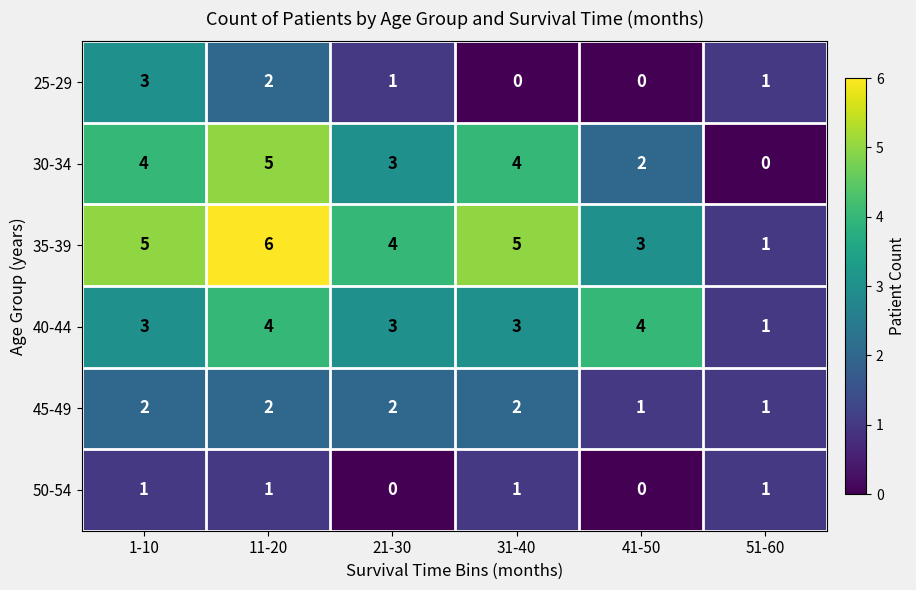

What is the difference between the second highest and minimum values in the 40-44 series?

3